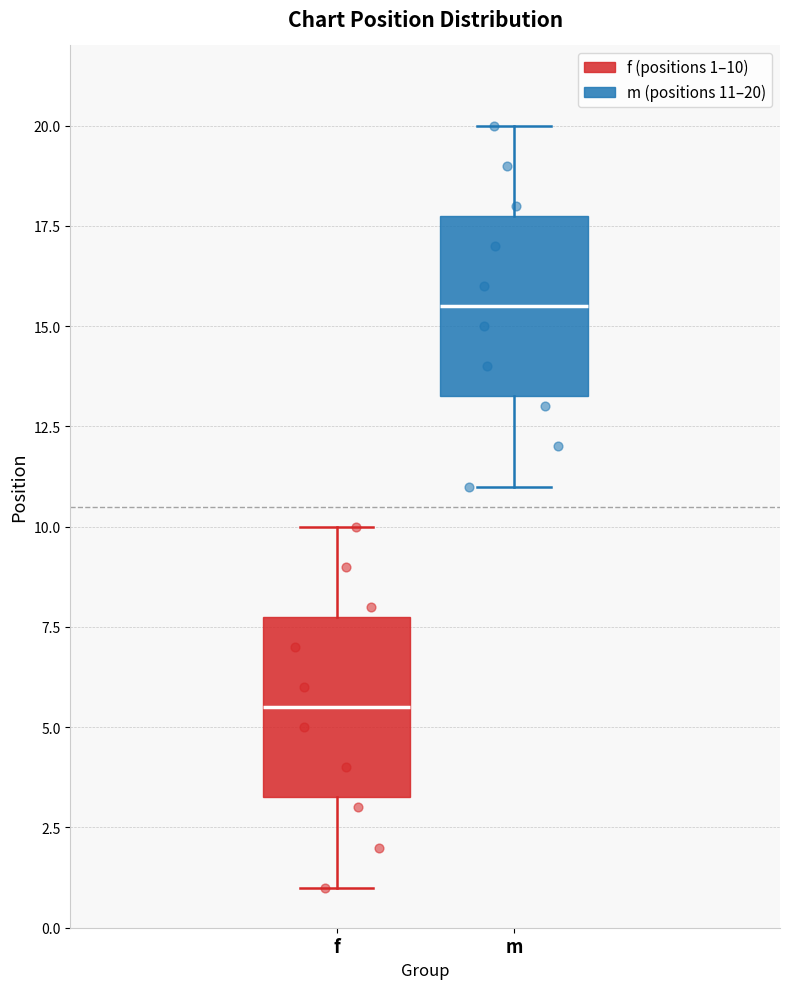

Which box has the lowest median line?

f